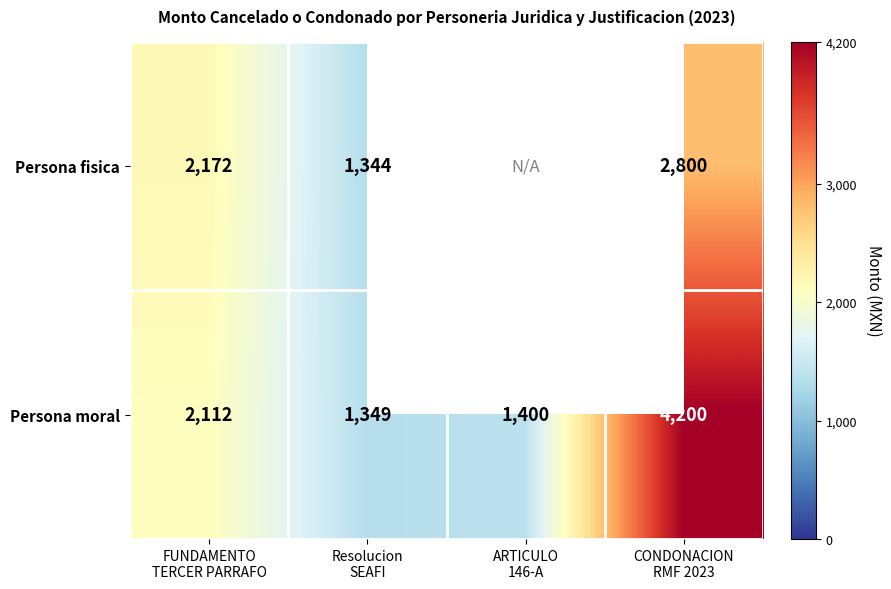

How many values in the Persona moral series are below 2112?

2